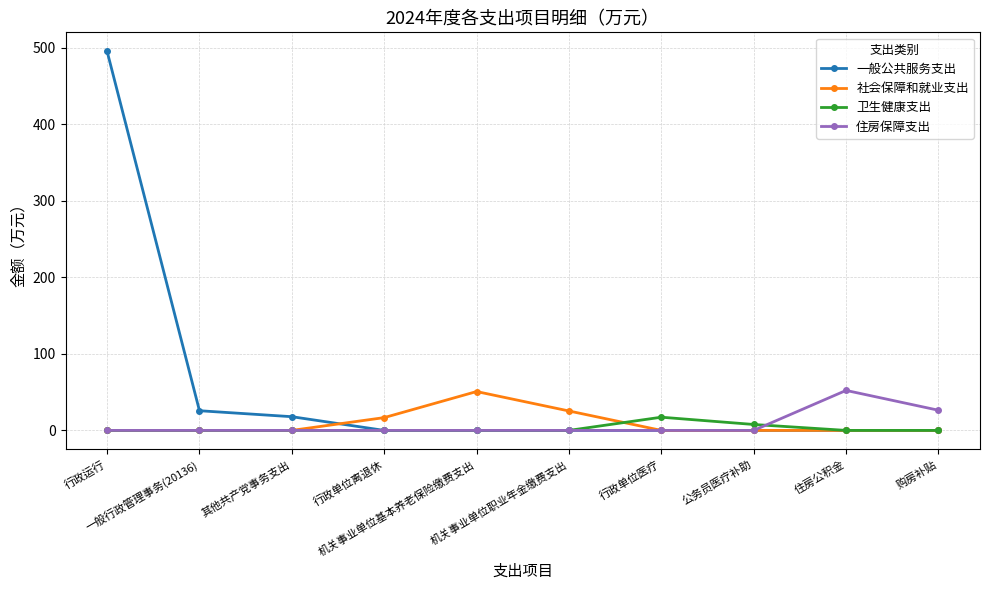

True or false: 卫生健康支出 has a value of 17.2 at 行政单位医疗.

True